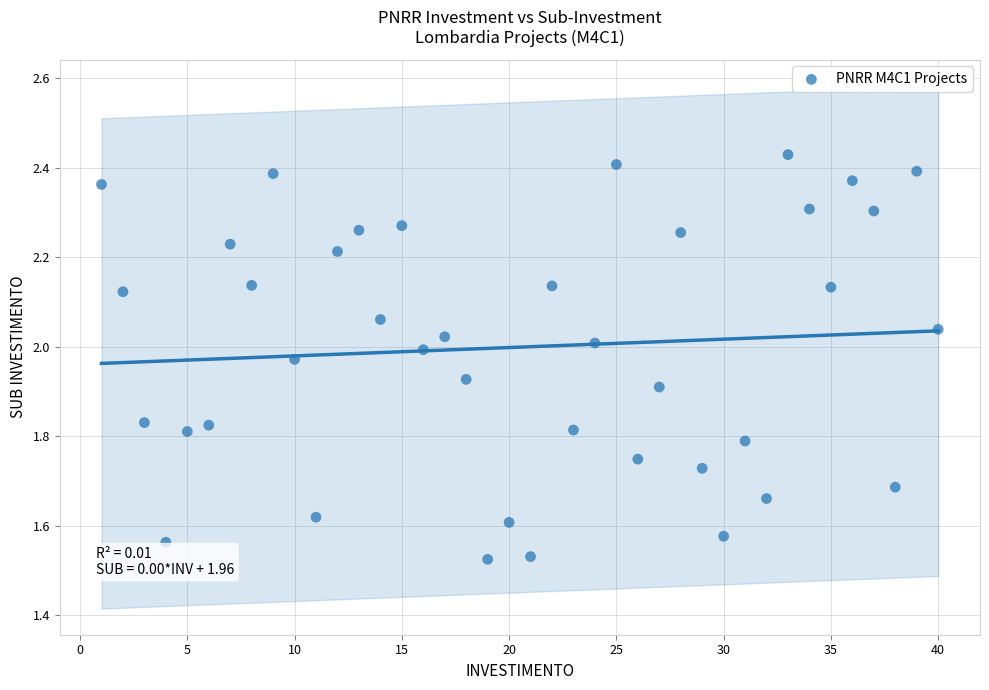

What is the range of X values (max minus min)?

39.0